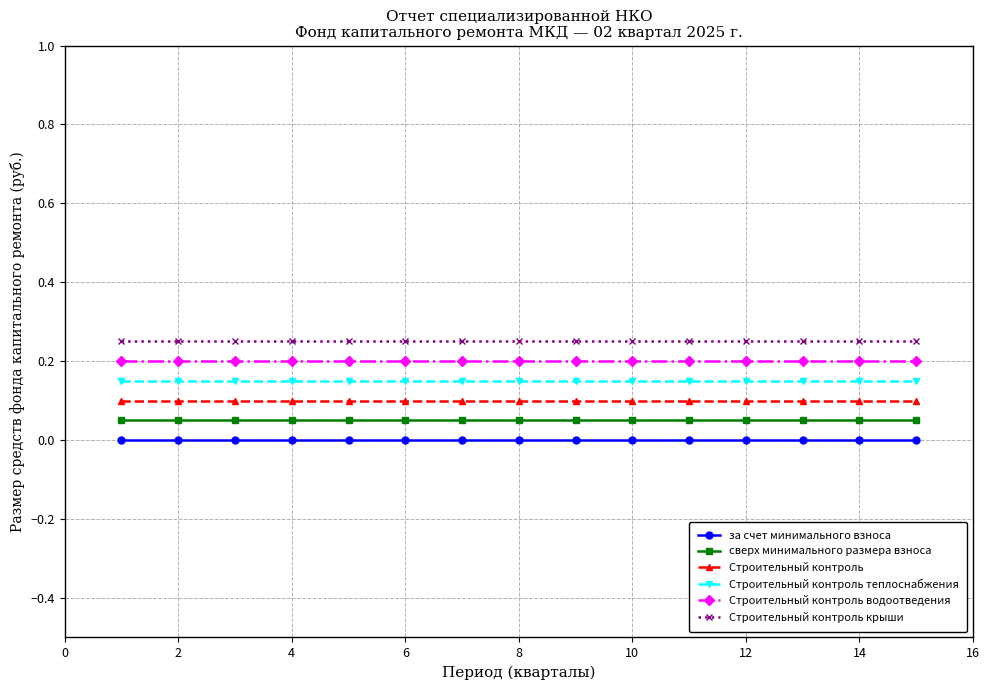

What is the sum of all сверх минимального размера взноса values?

0.8